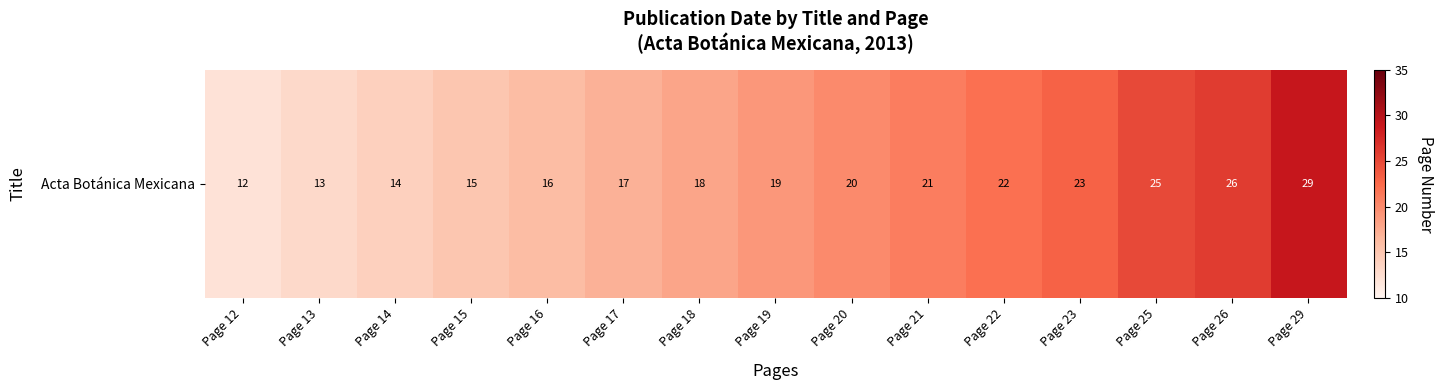

What is the difference between the maximum and minimum values?

17